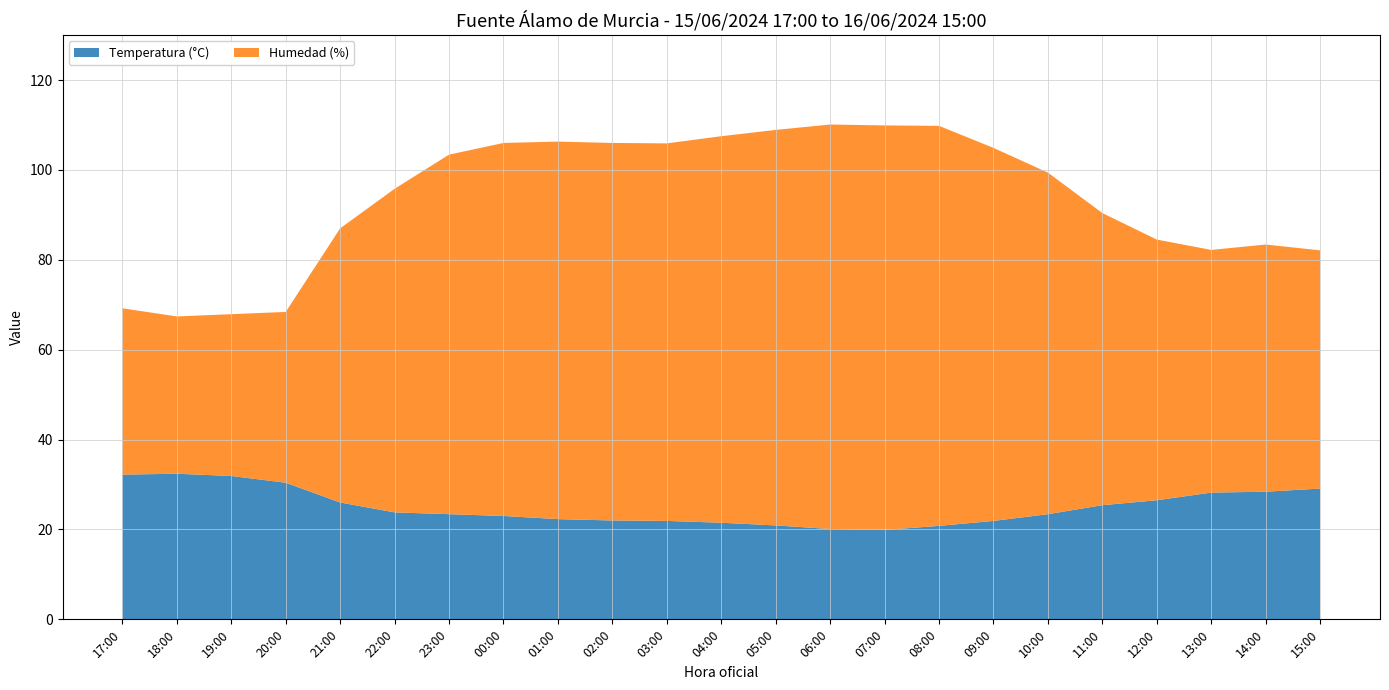

Reading left to right, extract all data points from this chart.

Temperatura (°C): 32.2	32.4	31.9	30.4	26.0	23.8	23.4	23.0	22.3	22.0	21.9	21.5	20.9	20.1	19.9	20.8	21.9	23.4	25.4	26.5	28.2	28.4	29.1
Humedad (%): 37.0	35.0	36.0	38.0	61.0	72.0	80.0	83.0	84.0	84.0	84.0	86.0	88.0	90.0	90.0	89.0	83.0	76.0	65.0	58.0	54.0	55.0	53.0